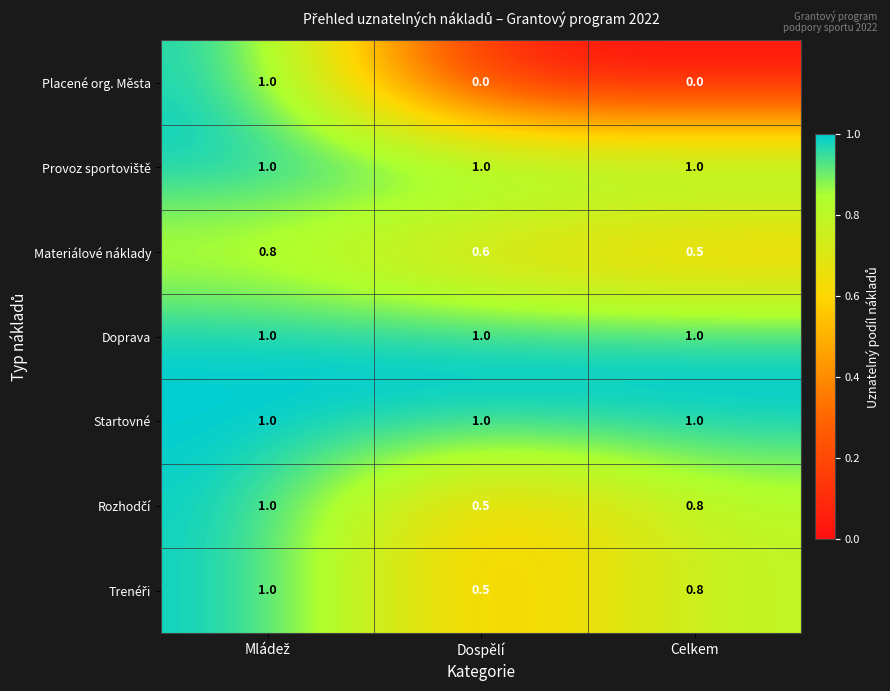

What is the spread (max minus min) of values at Dospělí?

1.0